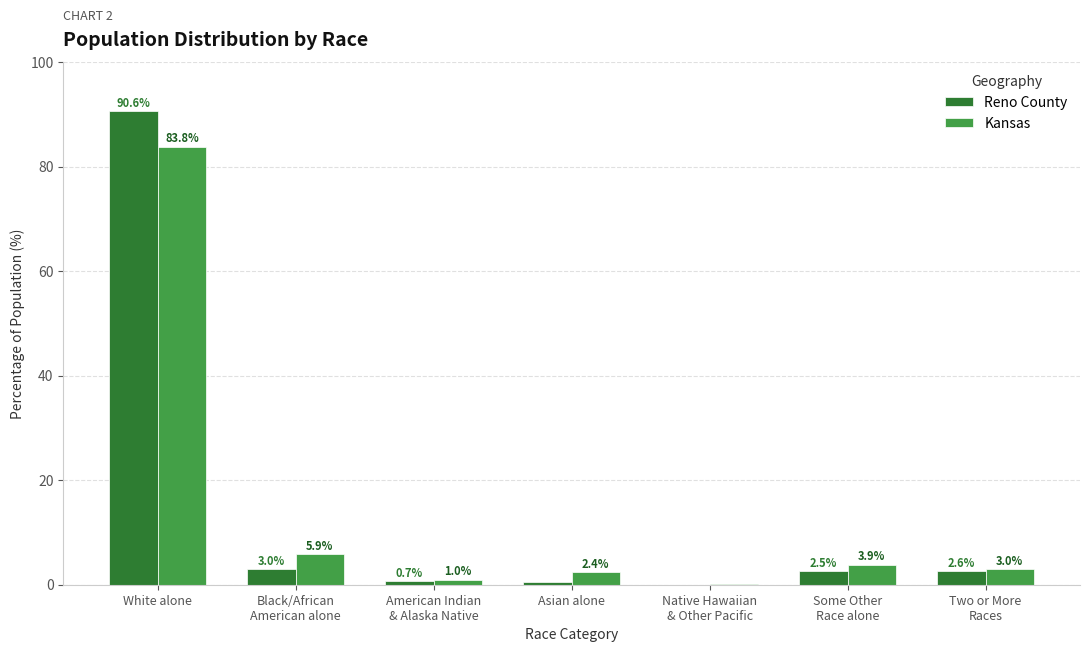

Does the chart contain stacked bars?

No